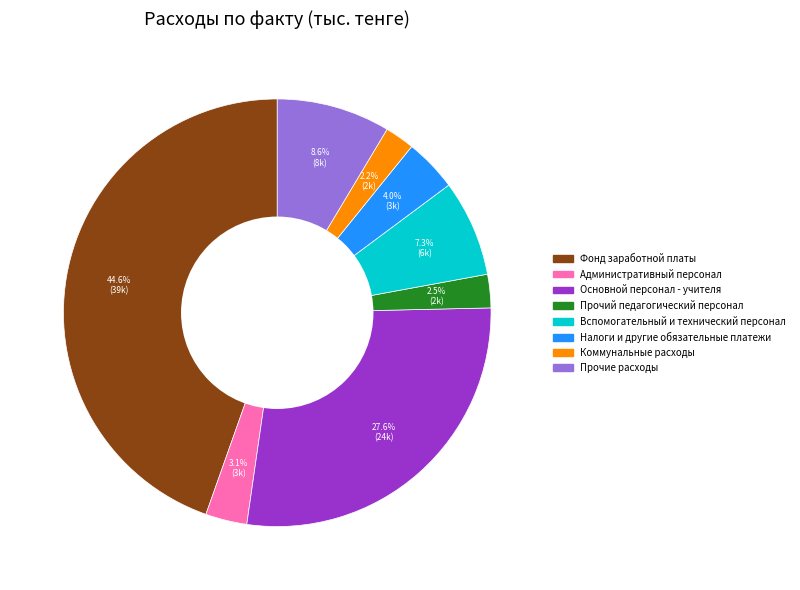

Is there a majority slice in this chart?

No